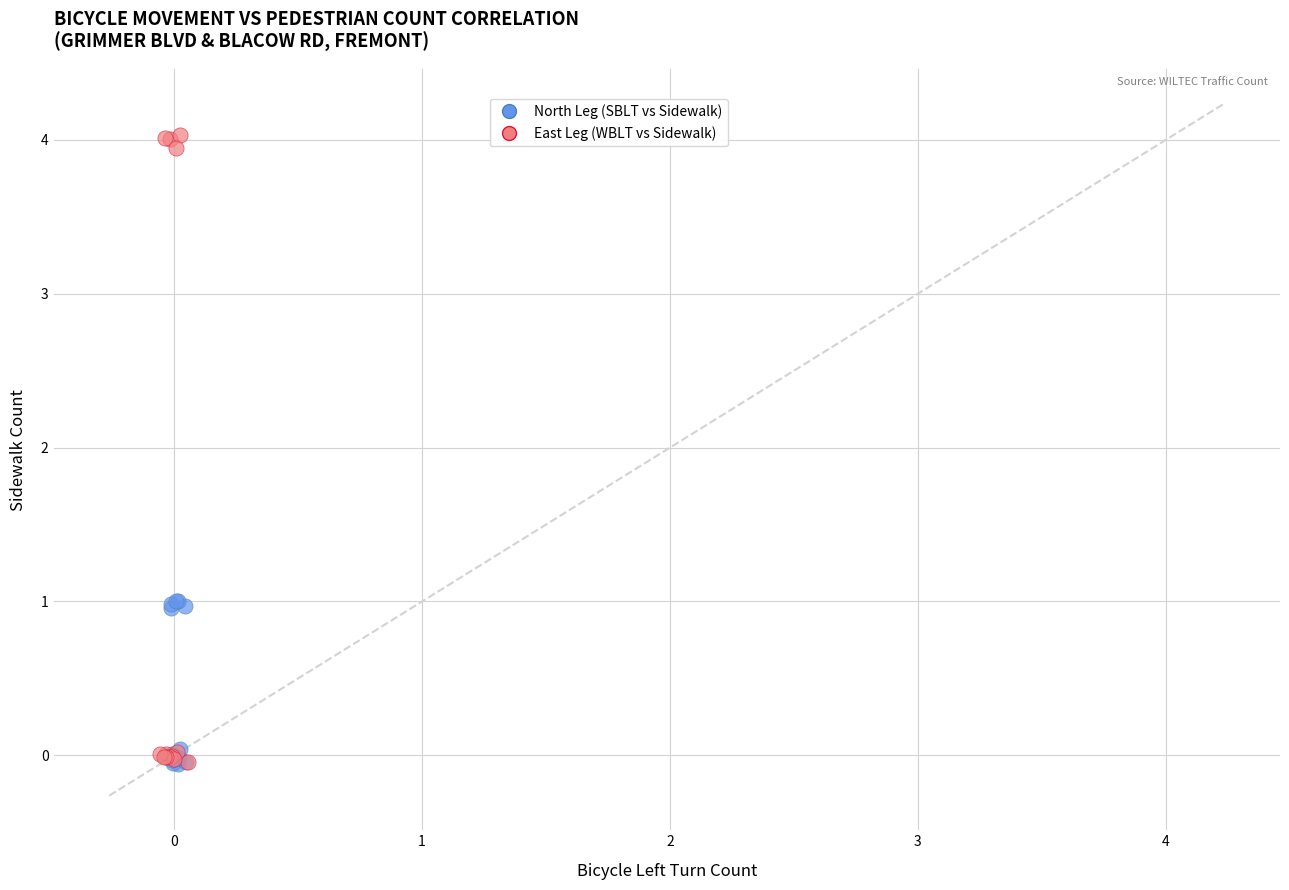

Which series contains the highest Y value?

East Leg (WBLT vs Sidewalk)